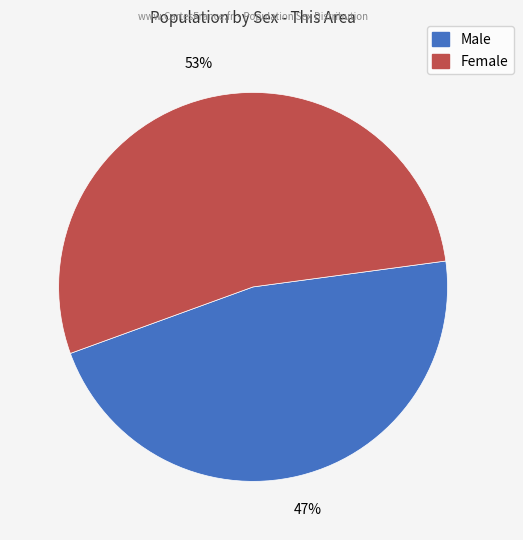

Do Female and Male together represent more than half of the pie?

Yes